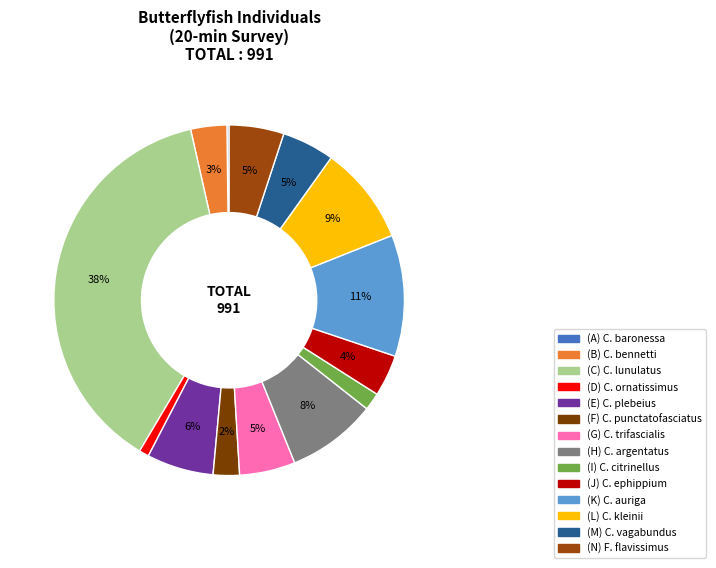

Which slice is the largest?

(C) C. lunulatus